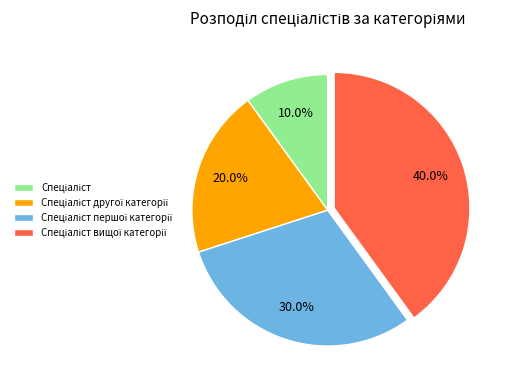

Is there a majority slice in this chart?

No